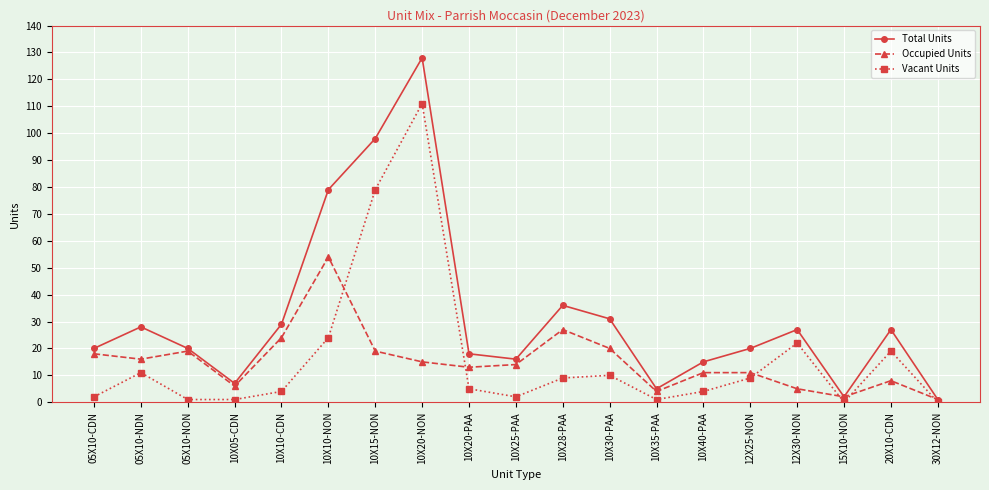

What is the spread (max minus min) of values at 10X15-NON?

79